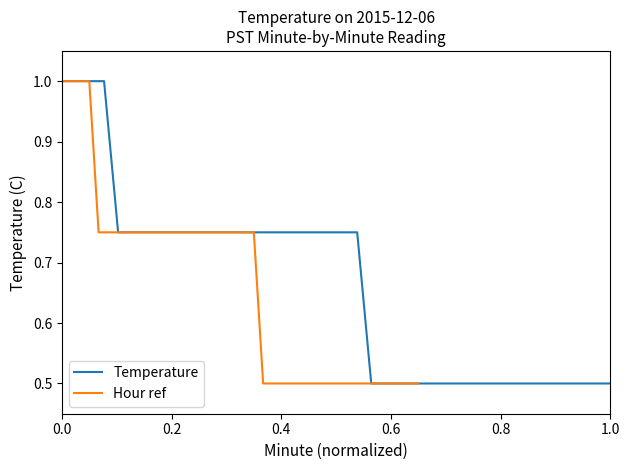

How many lines are shown in the chart?

2